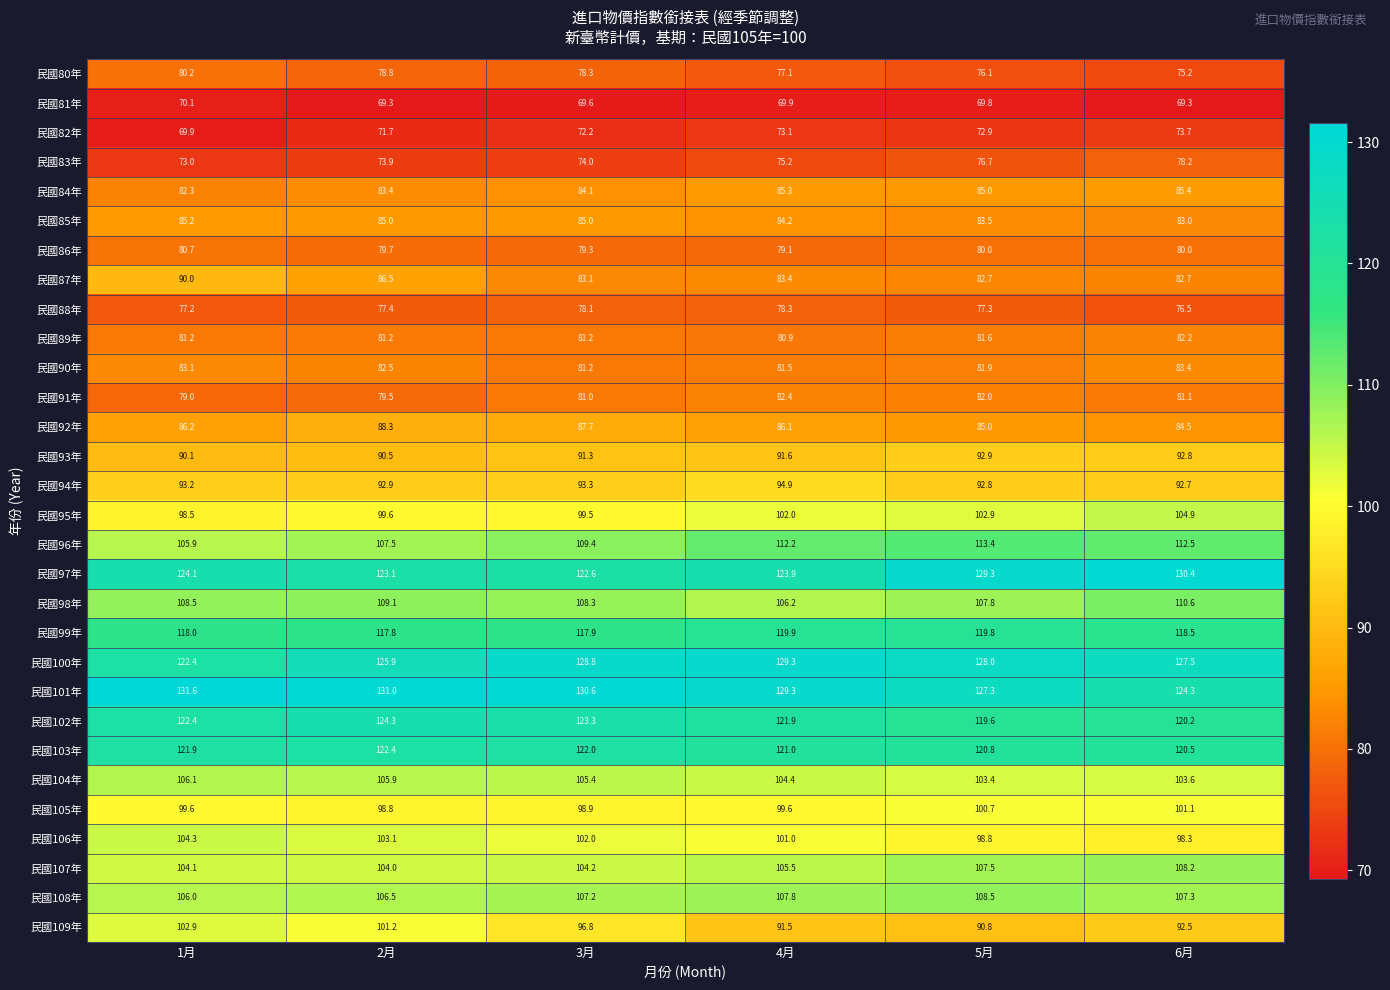

What is the sum of the 民國106年 values at 3月 and 1月?

206.3